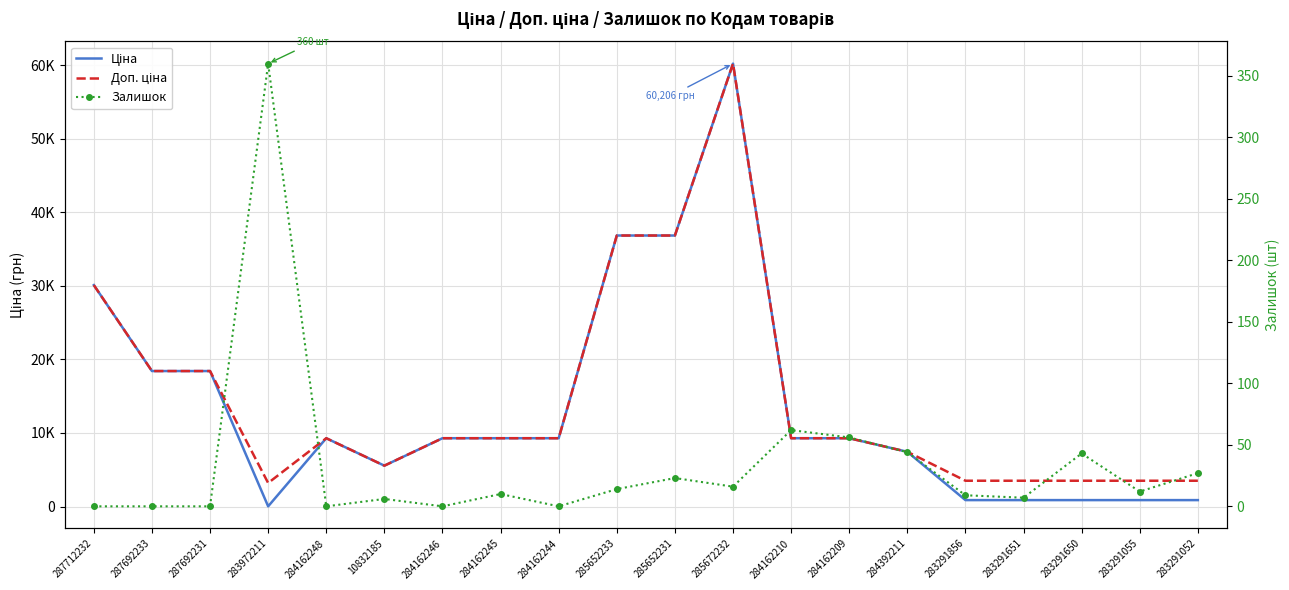

True or false: Доп. ціна has more than 0 points higher than both neighbors.

True